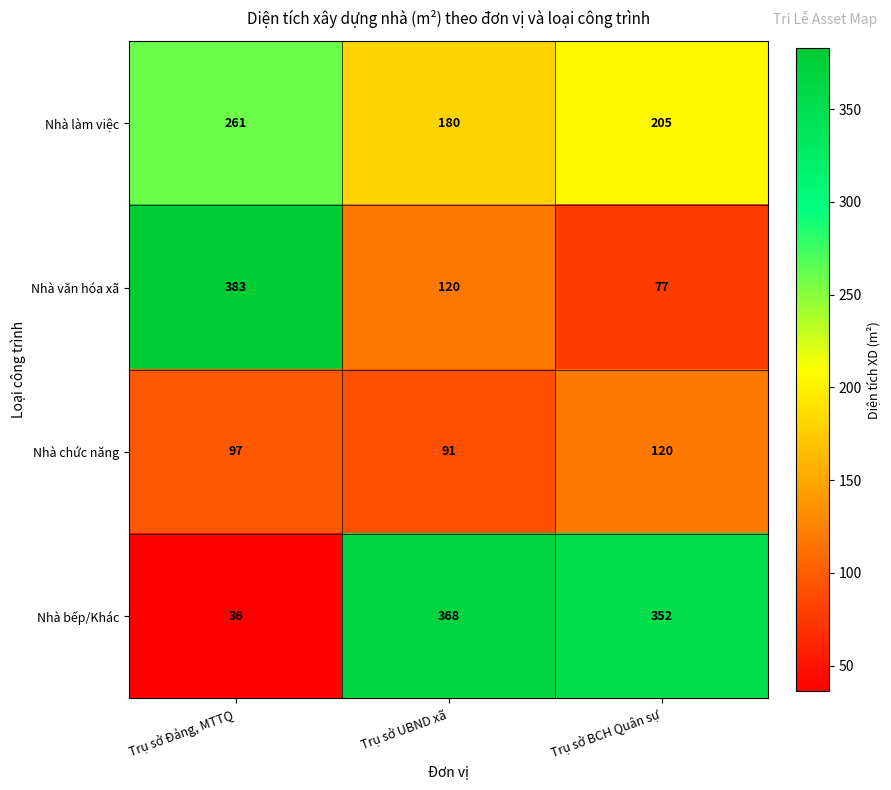

Reading left to right, extract all data points from this chart.

Nhà làm việc: Trụ sở Đảng, MTTQ=261	Trụ sở UBND xã=180	Trụ sở BCH Quân sự=205
Nhà văn hóa xã: Trụ sở Đảng, MTTQ=383	Trụ sở UBND xã=120	Trụ sở BCH Quân sự=77
Nhà chức năng: Trụ sở Đảng, MTTQ=97	Trụ sở UBND xã=91	Trụ sở BCH Quân sự=120
Nhà bếp/Khác: Trụ sở Đảng, MTTQ=36	Trụ sở UBND xã=368	Trụ sở BCH Quân sự=352